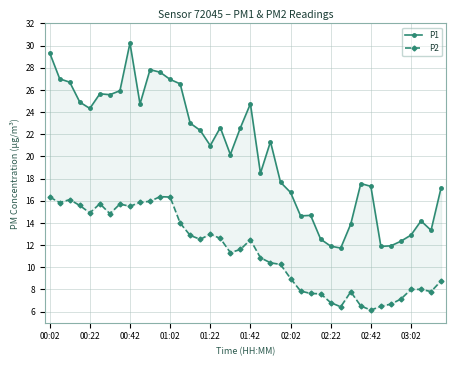

True or false: P1 has more than 0 interior local peaks.

True